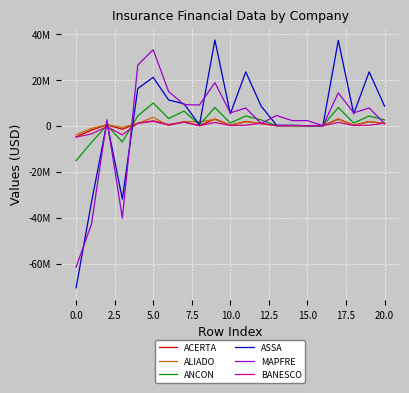

What are all the series names shown in the legend?

ACERTA, ALIADO, ANCON, ASSA, MAPFRE, BANESCO